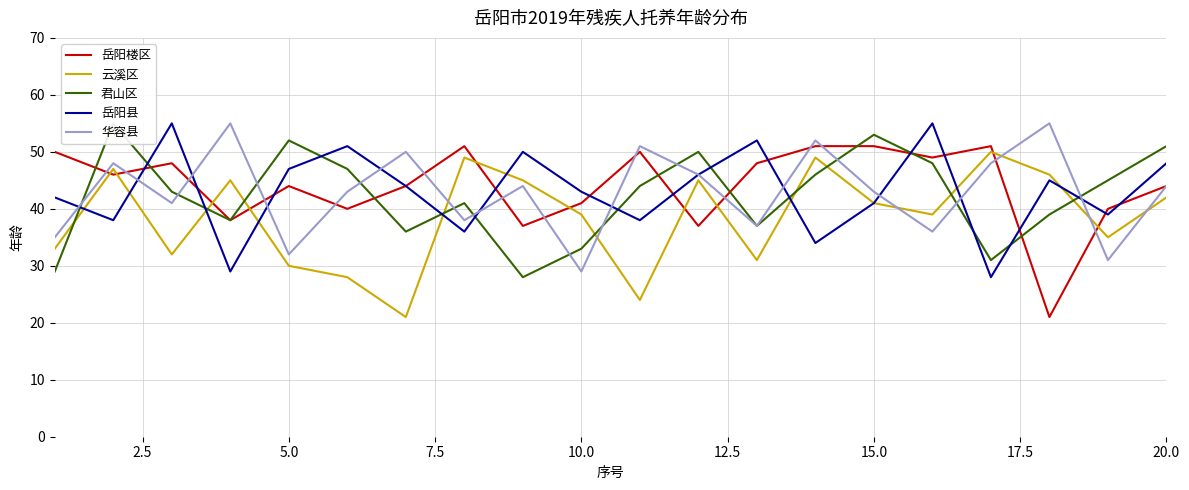

Which series ends up on top after the final intersection of 云溪区 and 华容县?

华容县